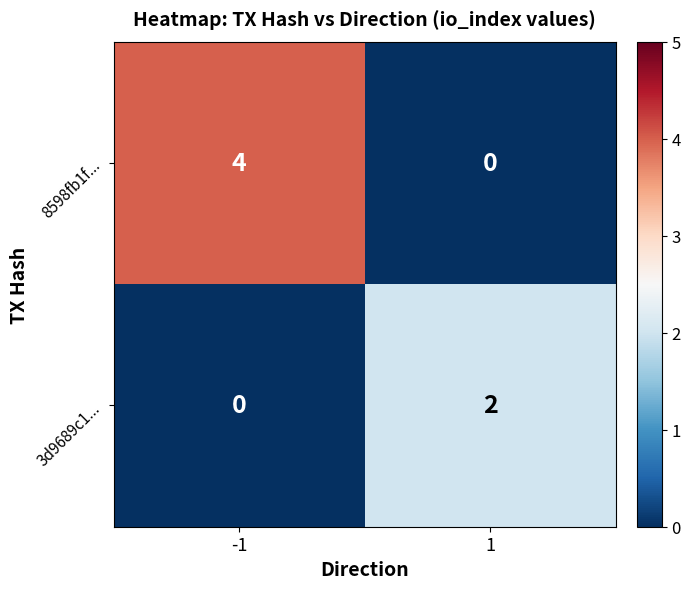

Which series has the largest range (max minus min)?

8598fb1f...